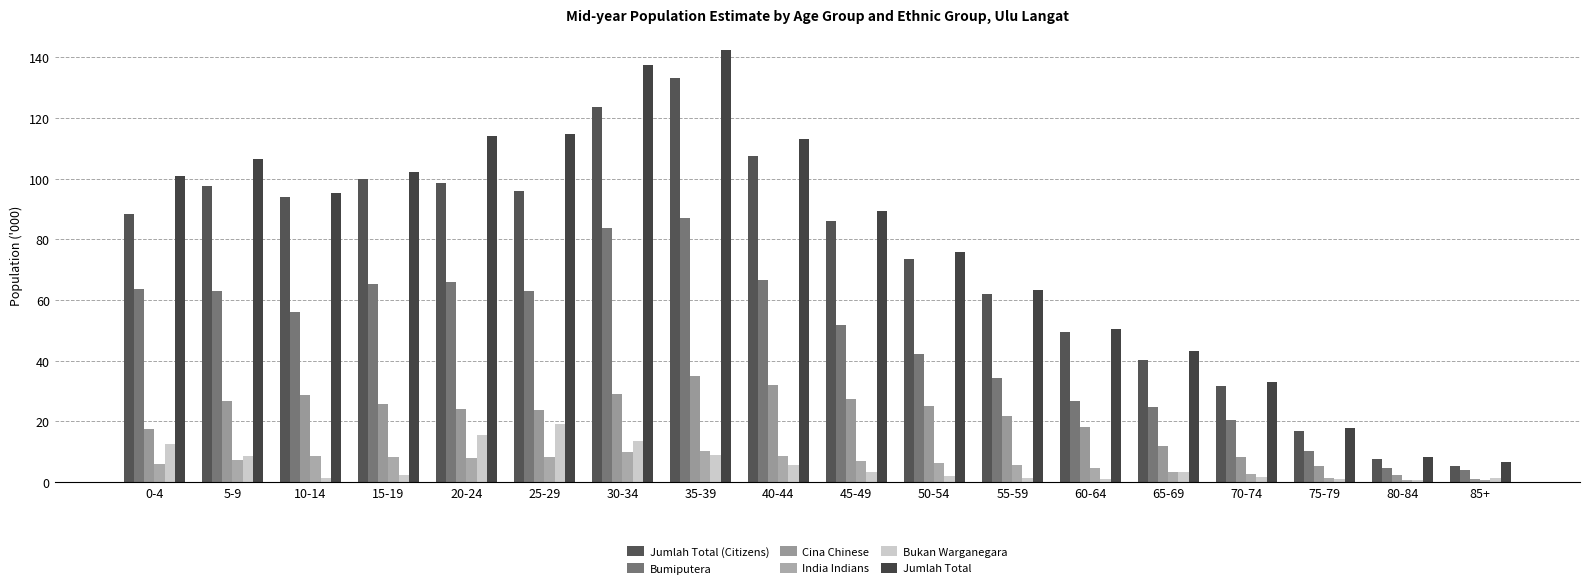

Does the chart contain stacked bars?

No